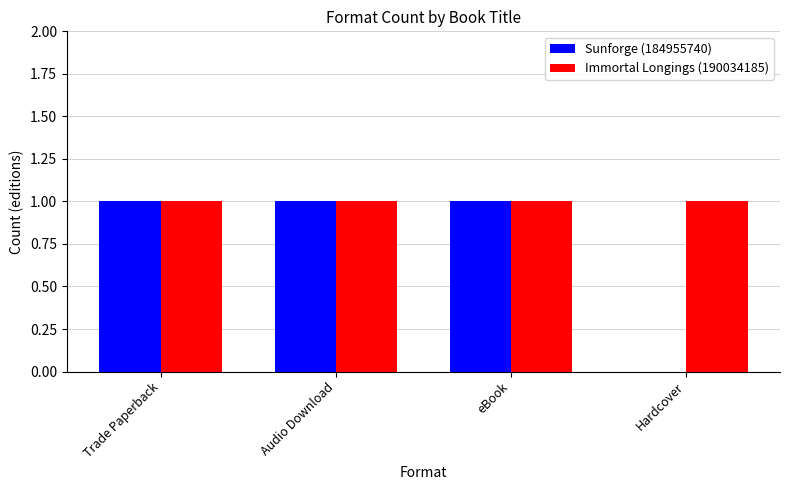

Reading left to right, what are all the values shown in this chart?

Sunforge (184955740): Trade Paperback=1	Audio Download=1	eBook=1	Hardcover=0
Immortal Longings (190034185): Trade Paperback=1	Audio Download=1	eBook=1	Hardcover=1